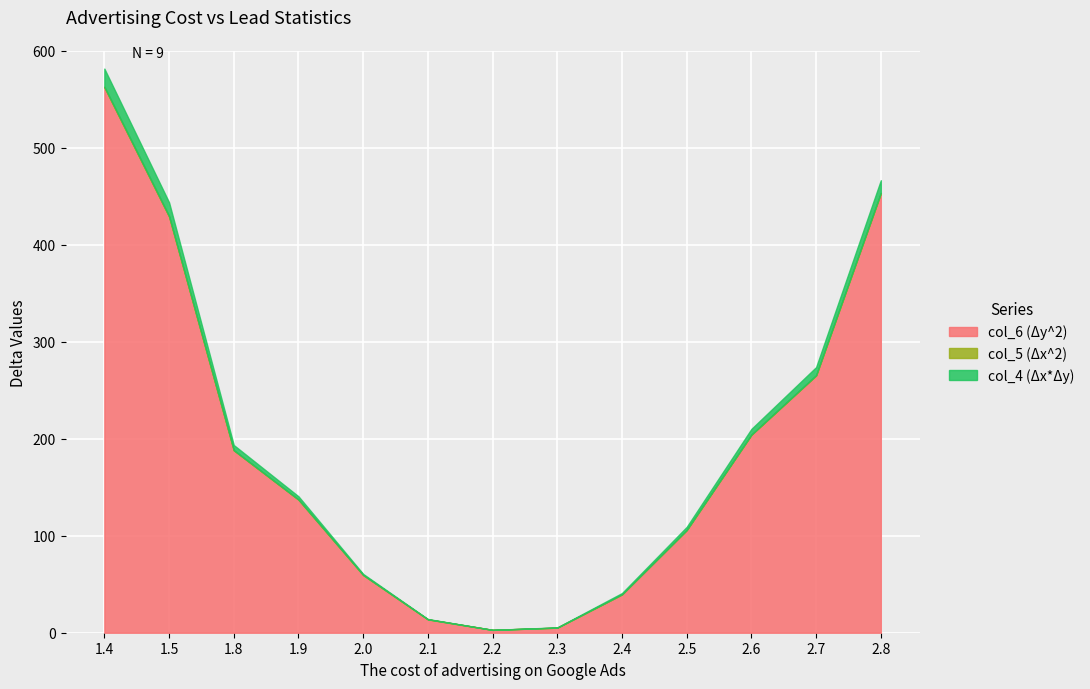

Rank the series at 2.6 from highest to lowest value.

col_6 (Δy^2), col_4 (Δx*Δy), col_5 (Δx^2)